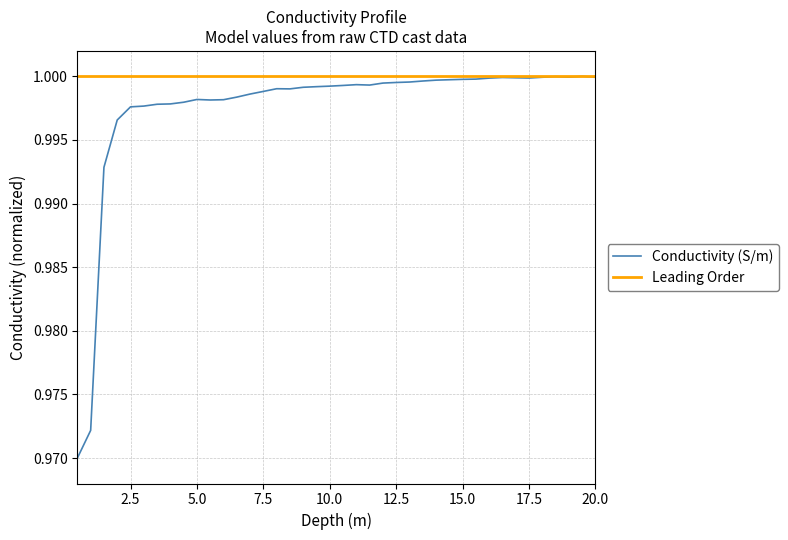

Which series has the widest spread of values?

Conductivity (S/m)